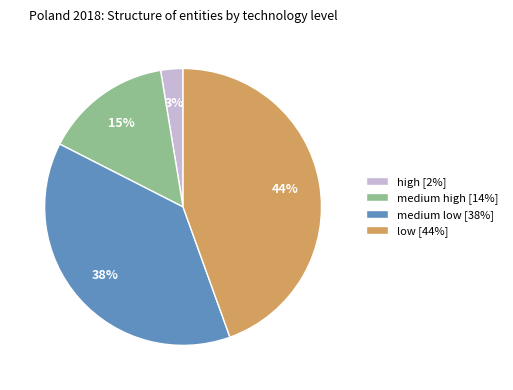

Is there any slice that represents more than half of the pie?

No